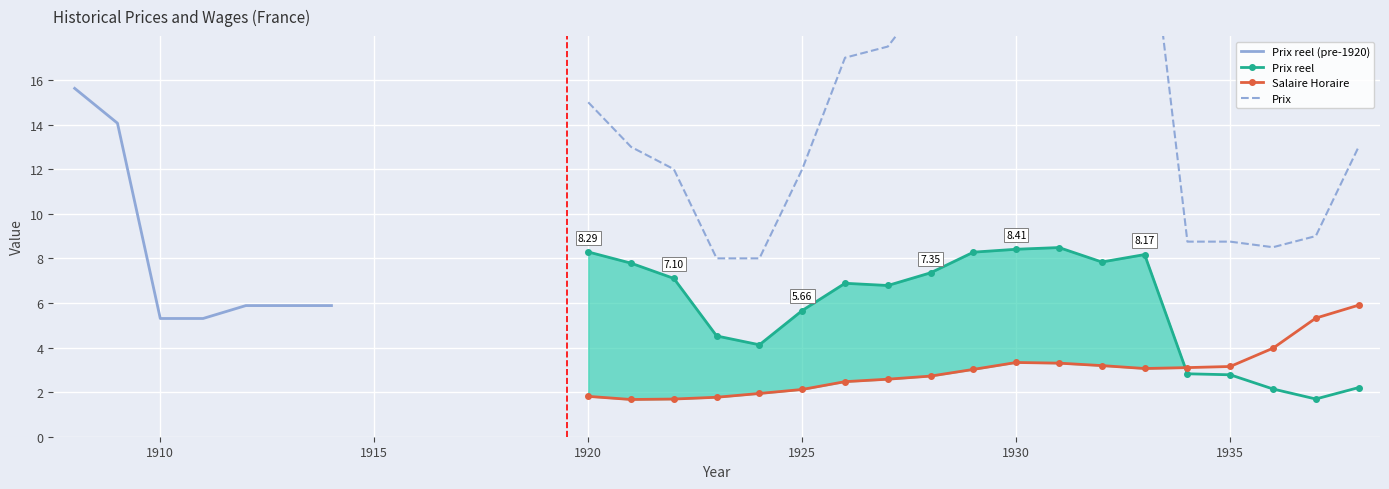

What is the sum of the Prix values at 1927 and 1938?

30.5